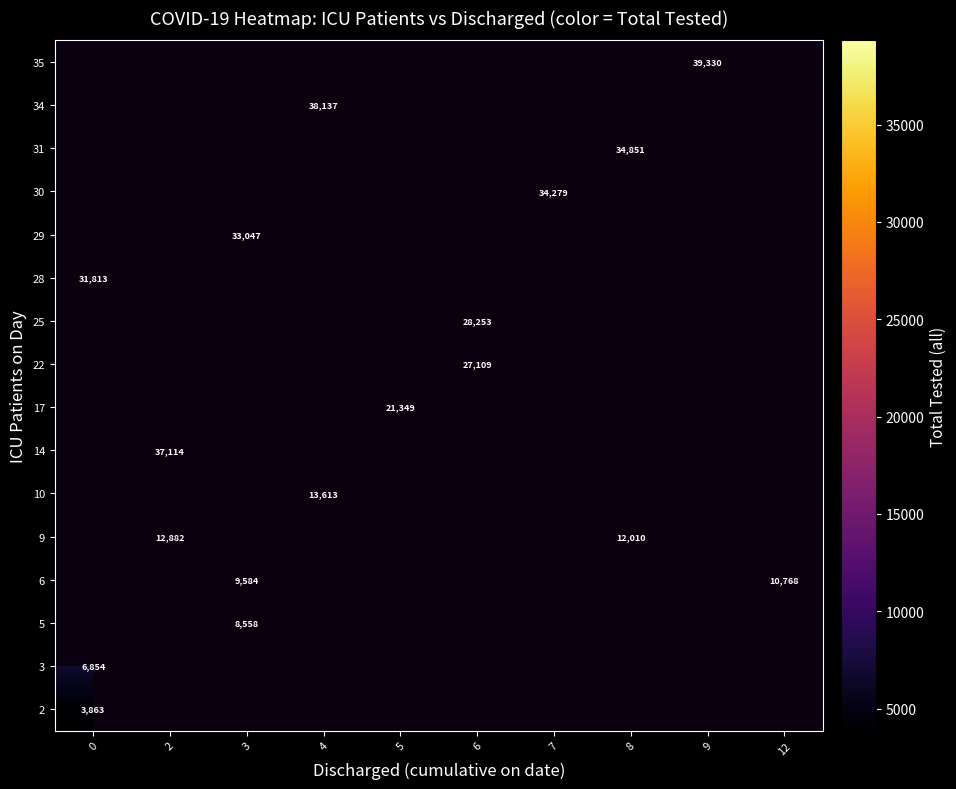

The 29 series shows 33047 at 3. True or false?

True